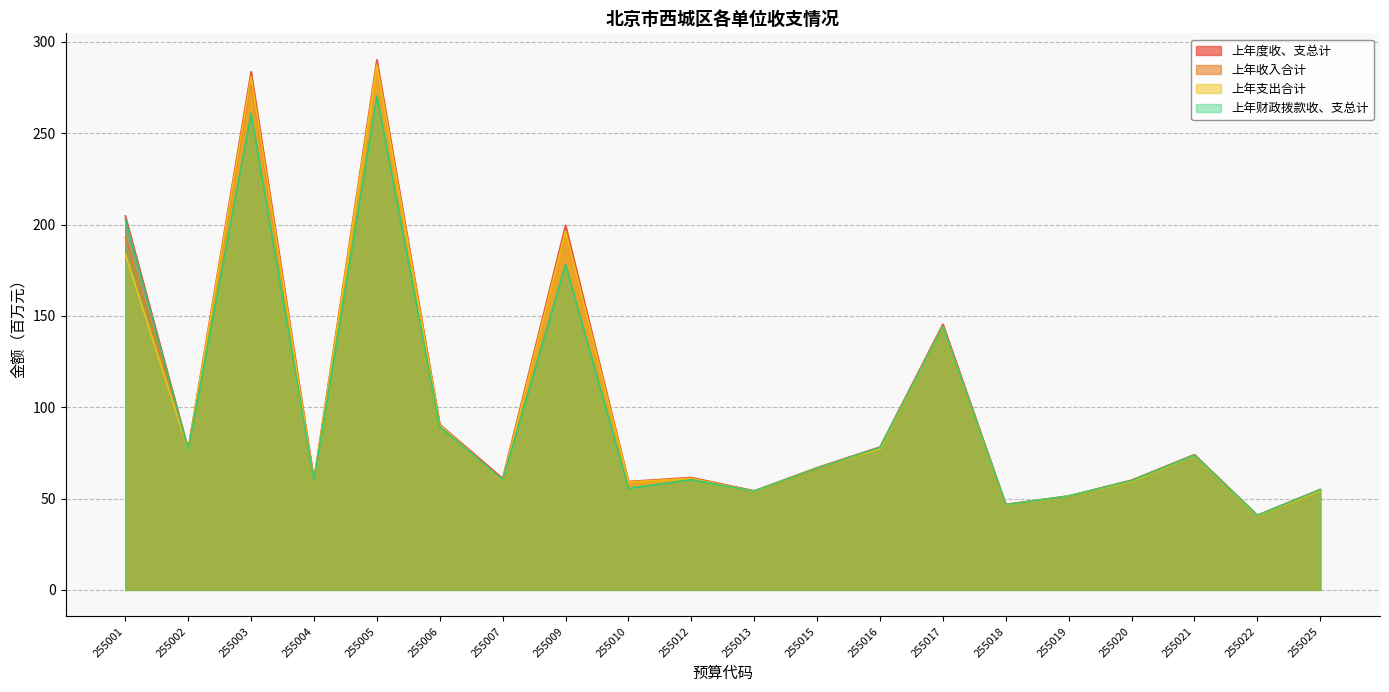

Which series has the largest range (max minus min)?

上年度收、支总计